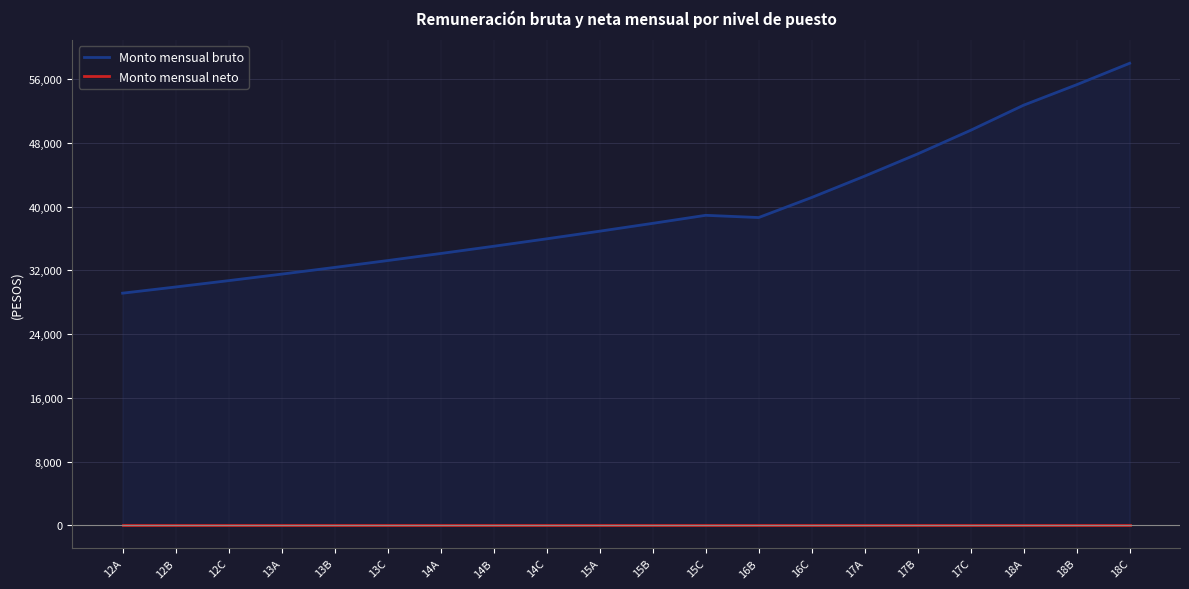

At how many categories does at least one series exceed 53467?

2